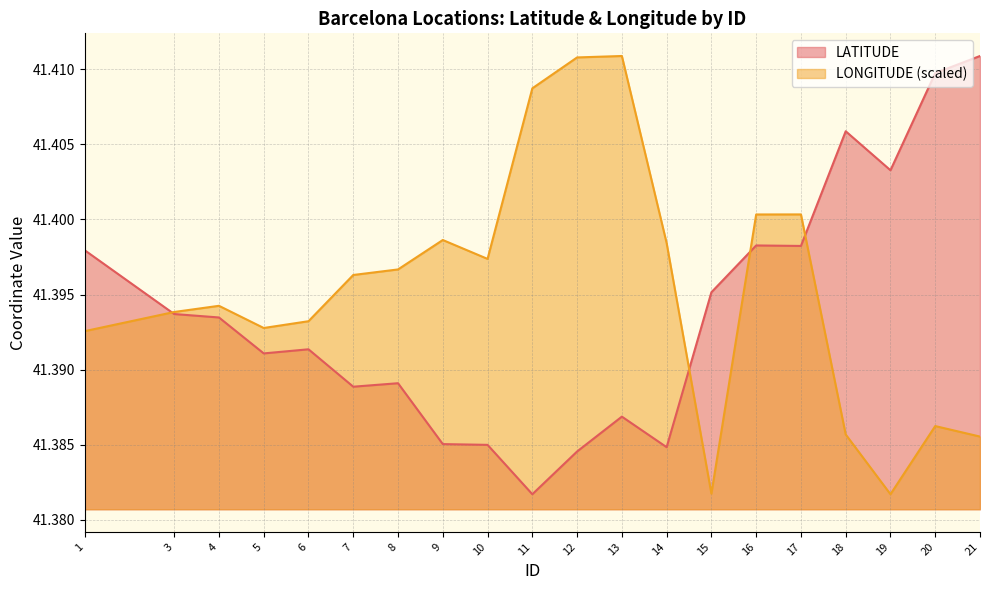

True or false: LATITUDE and LONGITUDE intersect in this chart.

True